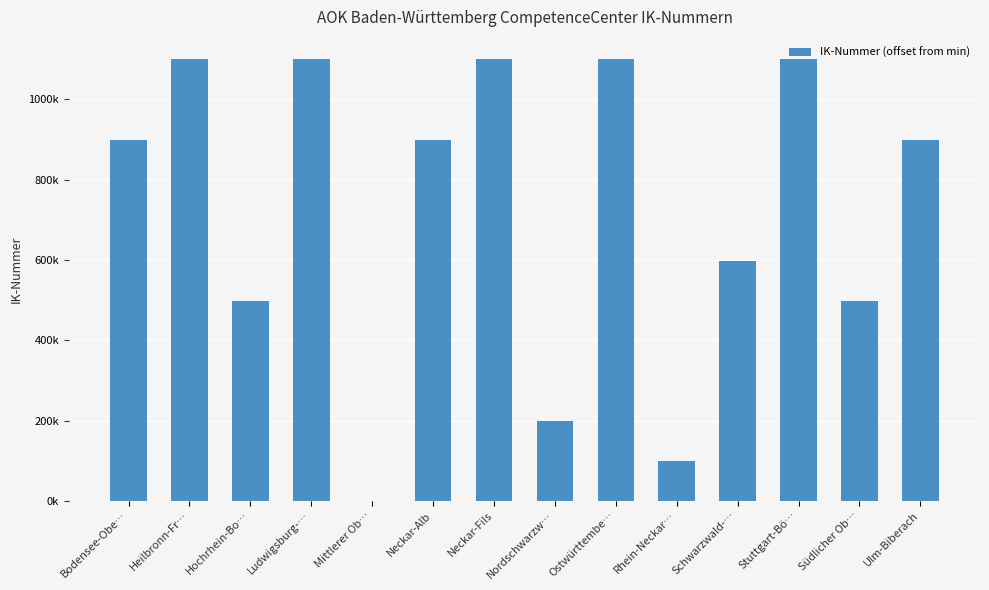

Are the bars horizontal?

No